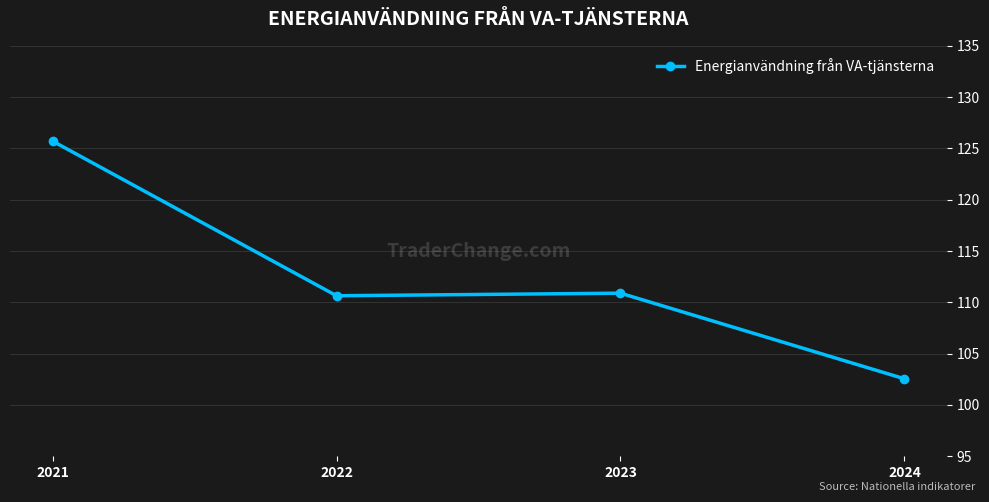

True or false: there are more than 1 points higher than both neighbors.

False